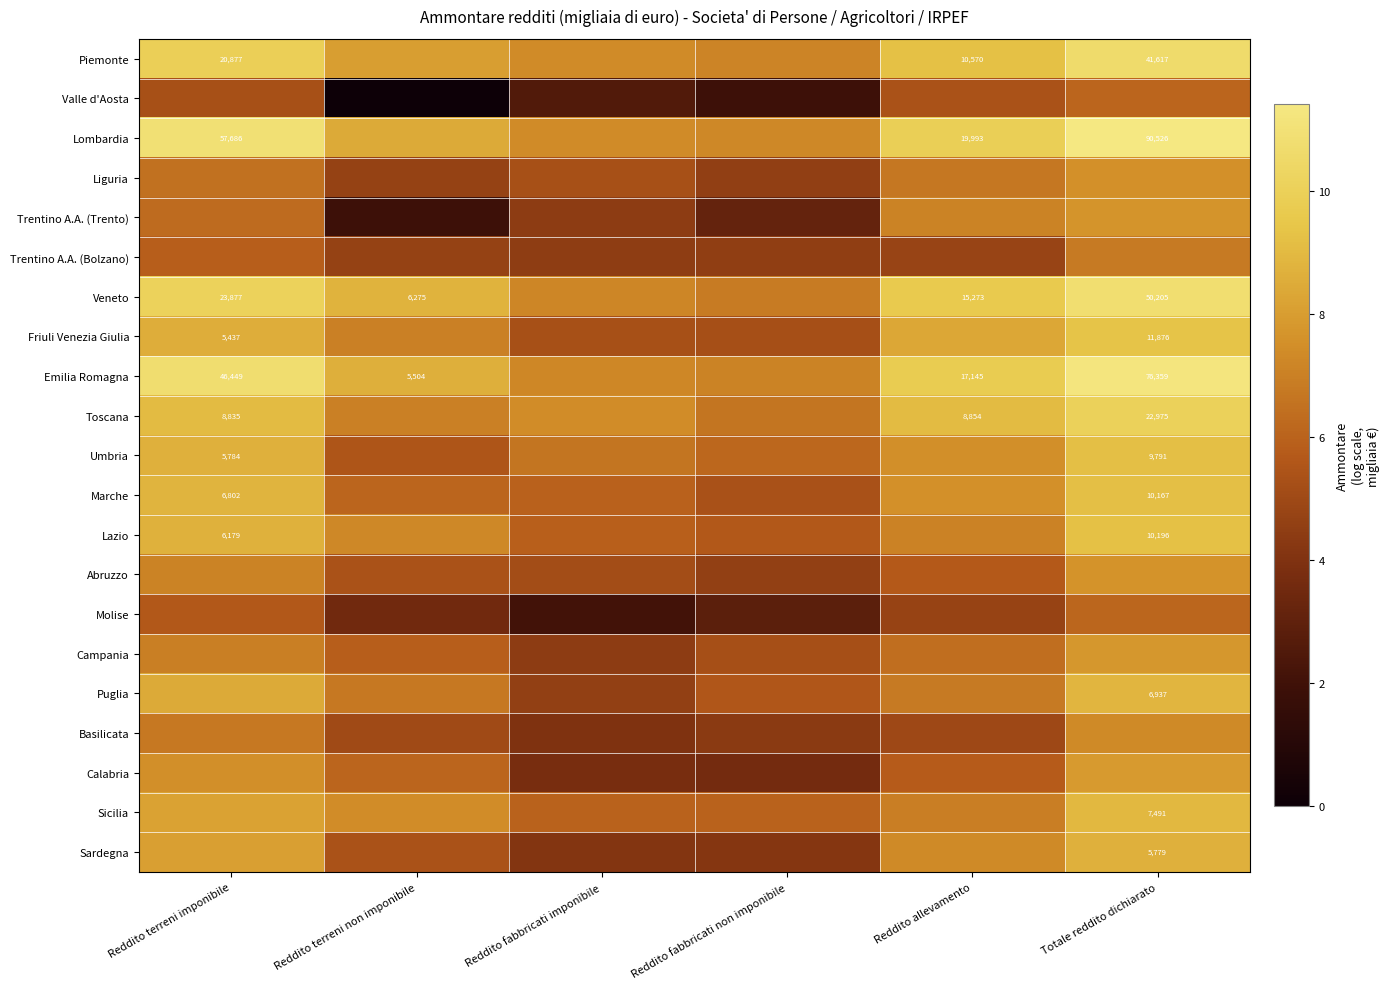

What is the difference between the Emilia Romagna values at Totale reddito dichiarato and Reddito terreni imponibile?

0.5